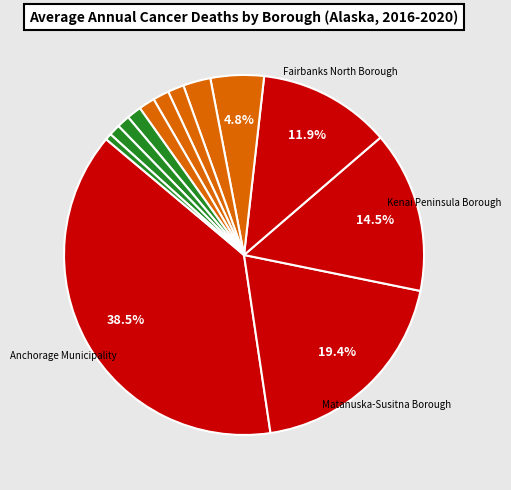

To the nearest percent, what is the average slice percentage?

8%